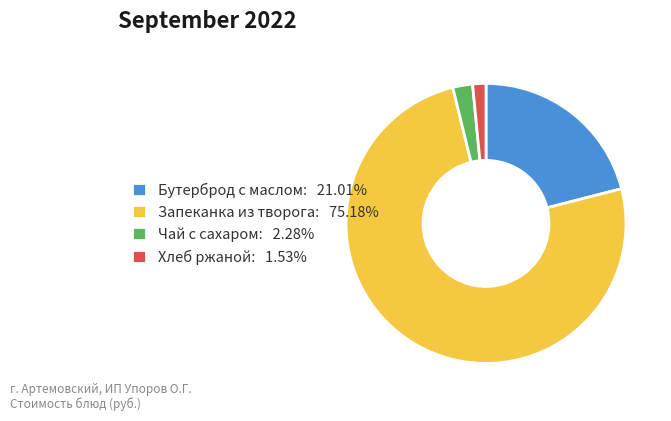

Does any single category account for the majority?

Yes